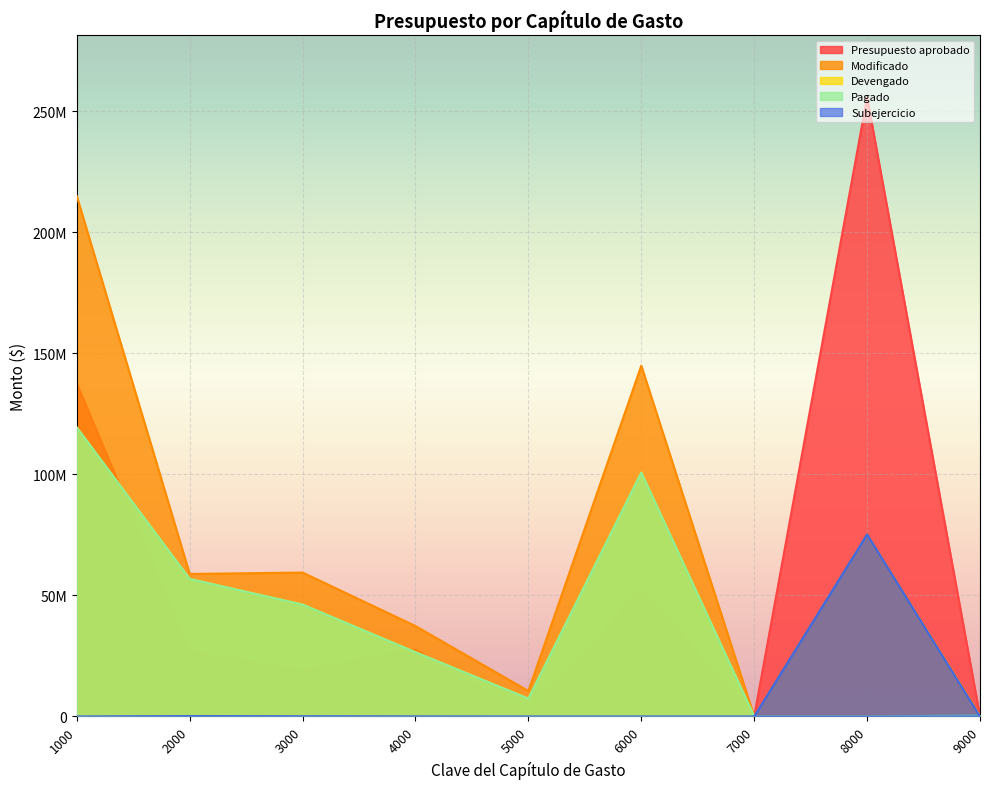

Reading left to right, extract all data points from this chart.

Presupuesto aprobado: 1000=137517356.7	2000=26622038.9	3000=18672768.6	4000=27541161.5	5000=0.0	6000=52588331.4	7000=0.0	8000=255696415.0	9000=0.0
Modificado: 1000=214880839.1	2000=58831364.5	3000=59412417.7	4000=37320505.7	5000=10500408.7	6000=144853187.1	7000=0.0	8000=75162846.0	9000=435518.6
Devengado: 1000=119322868.0	2000=56780247.2	3000=46196201.1	4000=26503699.8	5000=7376210.9	6000=100720098.3	7000=0.0	8000=0.0	9000=435518.6
Pagado: 1000=119322868.0	2000=56780247.2	3000=46196201.1	4000=26503699.8	5000=7376210.9	6000=100720098.3	7000=0.0	8000=0.0	9000=435518.6
Subejercicio: 1000=0.0	2000=145052.5	3000=83050.2	4000=28964.3	5000=0.0	6000=0.0	7000=0.0	8000=75162846.0	9000=0.0